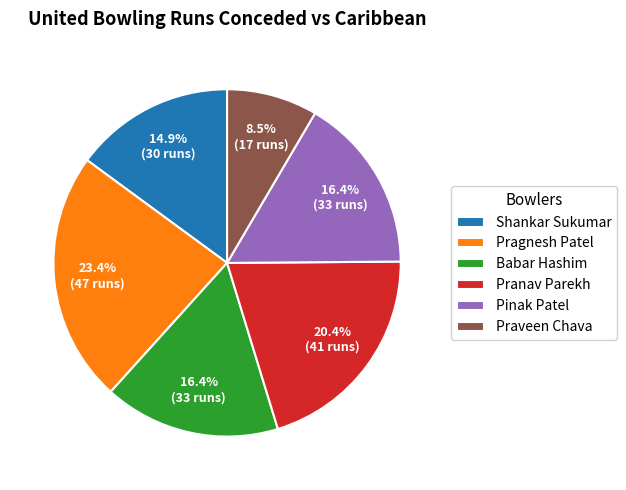

The Pinak Patel slice represents 16% of the pie. True or false?

True